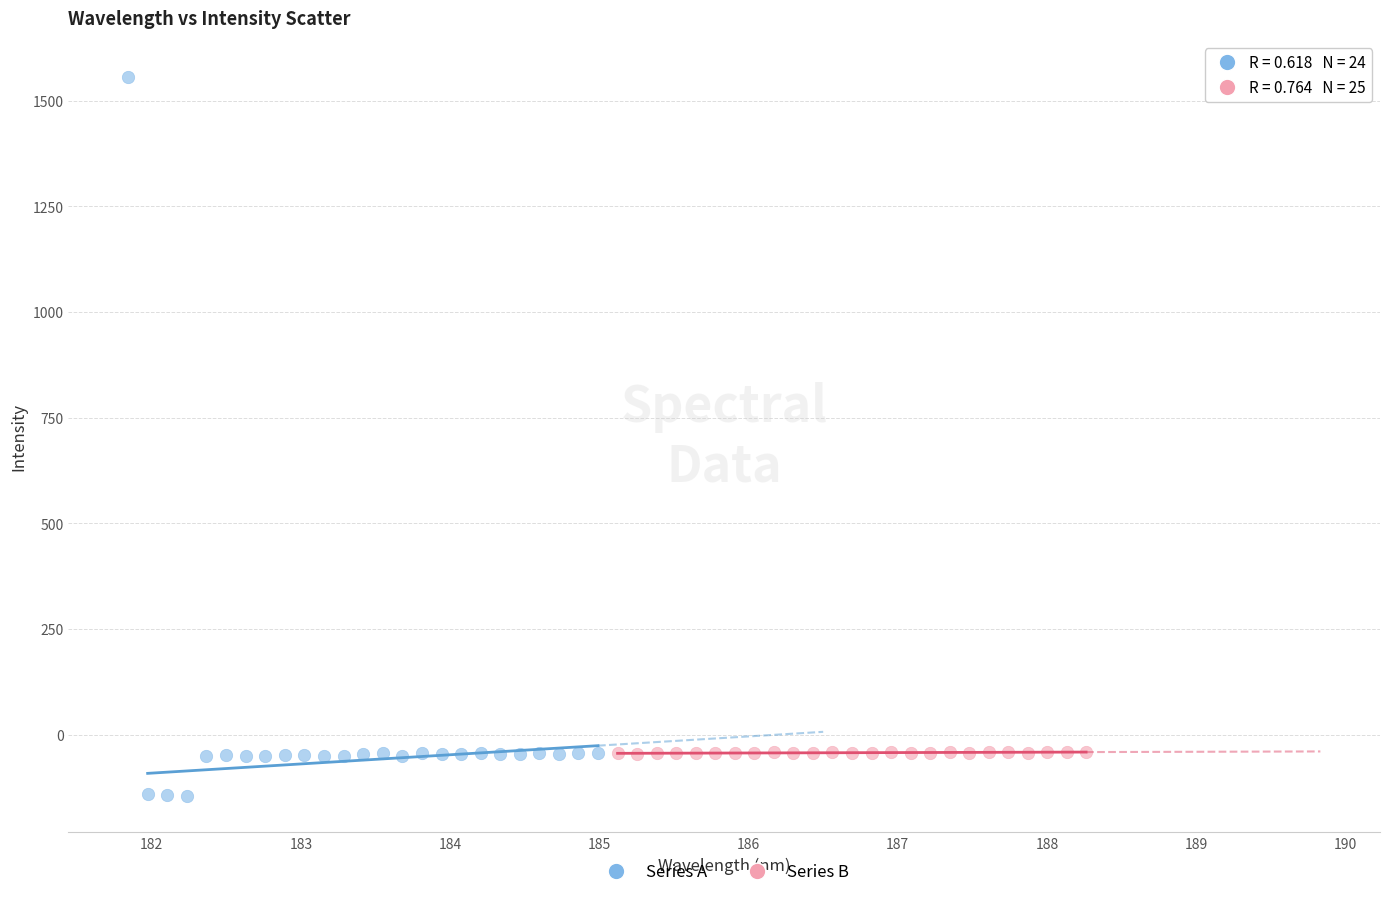

Which series reaches the maximum Y coordinate?

Series A